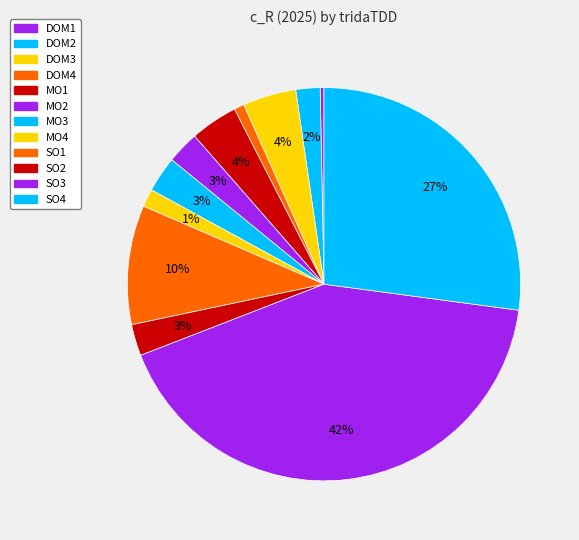

To the nearest percent, what is the difference between the DOM3 and DOM4 slice percentages?

4%